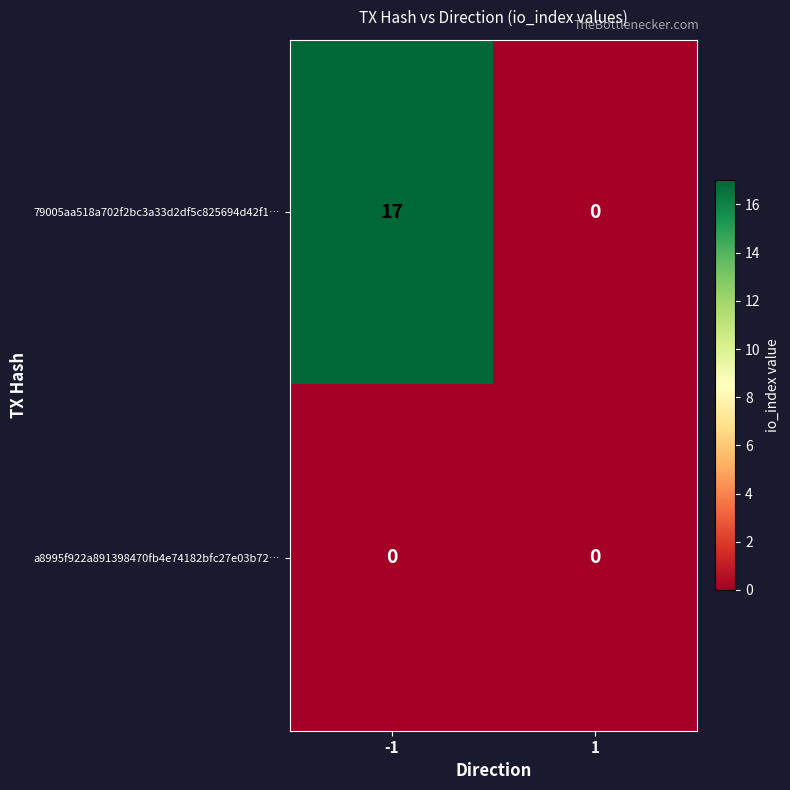

Rank the series by their average value, from highest to lowest.

79005aa518a702f2bc3a33d2df5c825694d42f1…, a8995f922a891398470fb4e74182bfc27e03b72…